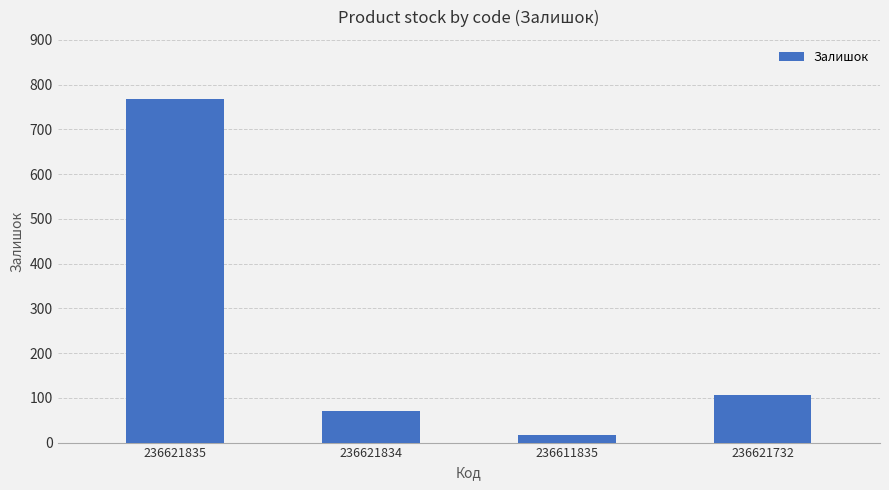

The chart shows a value of 769 at 236621835. True or false?

True